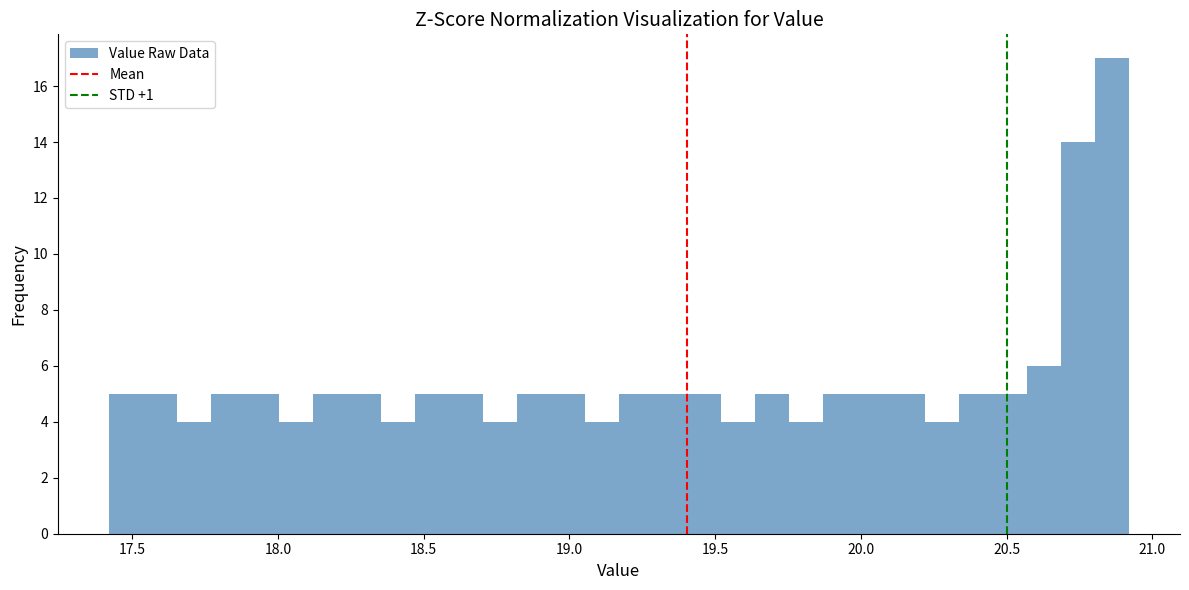

Around what value on the x-axis is the tallest bar? Give the approximate position of its centre, as read against the axis.

20.85